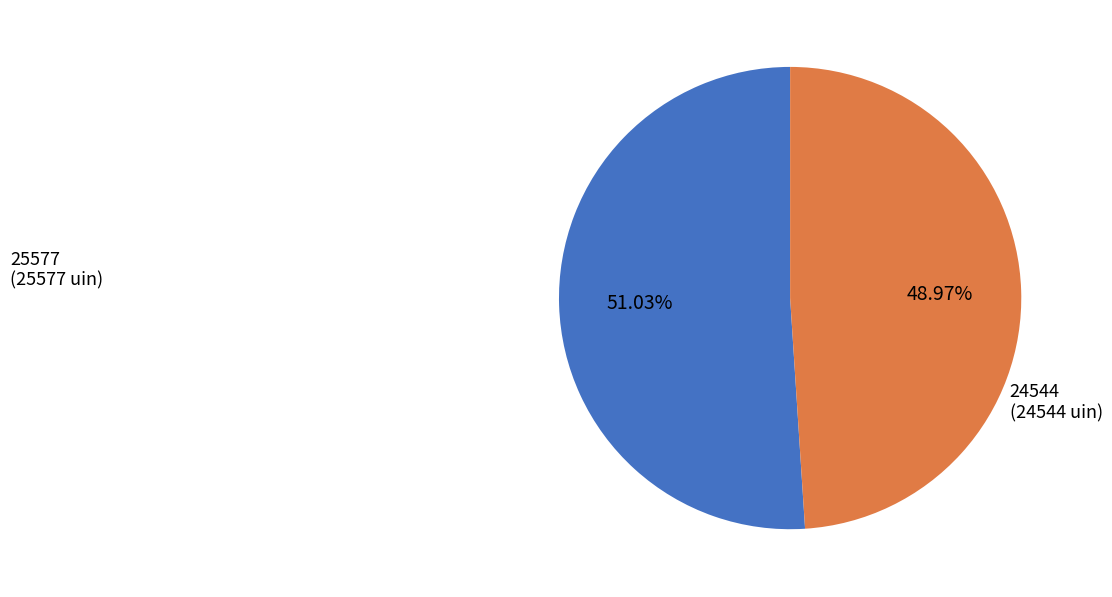

Count the number of slices in the pie.

2